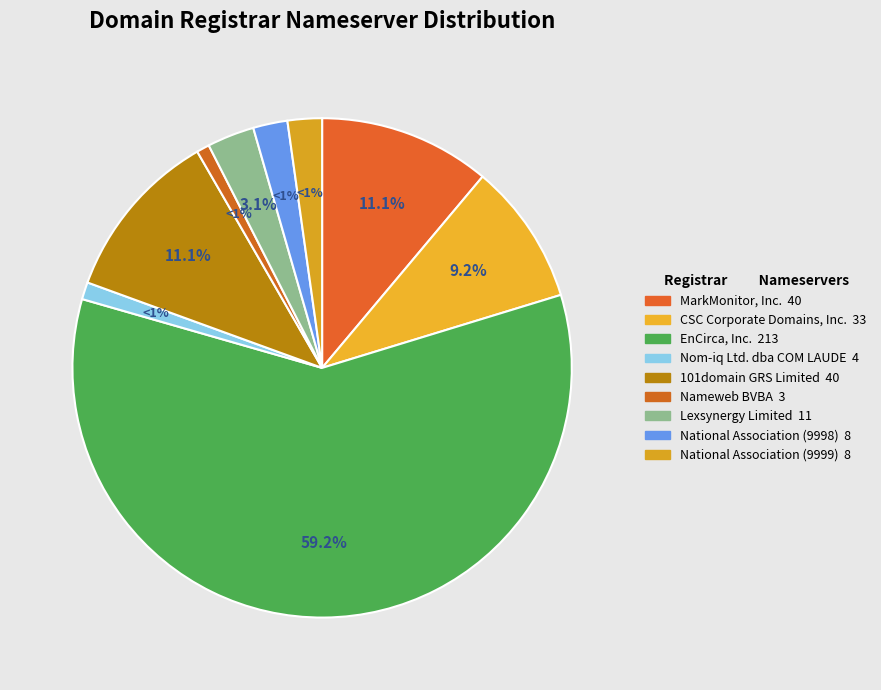

What percentage is the Nom-iq Ltd. dba COM LAUDE slice, to the nearest percent?

1%